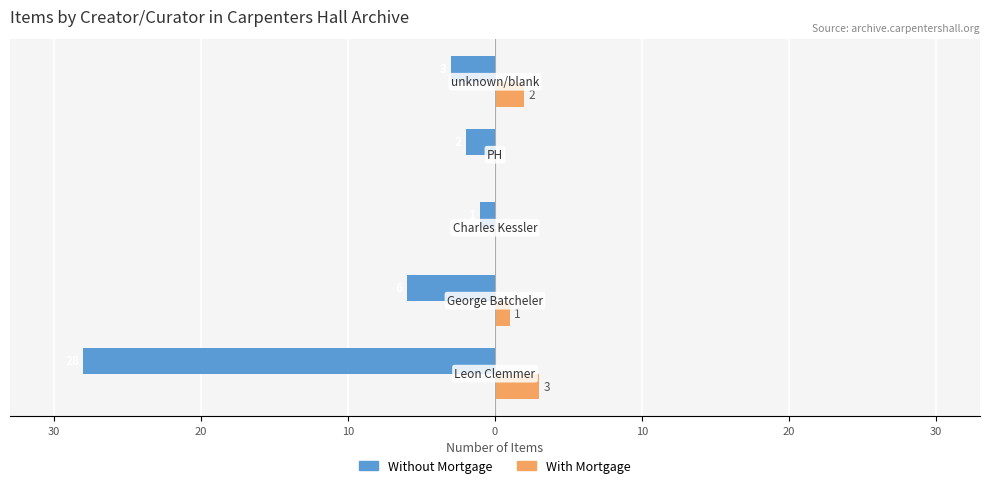

How many bars are there in each group?

2